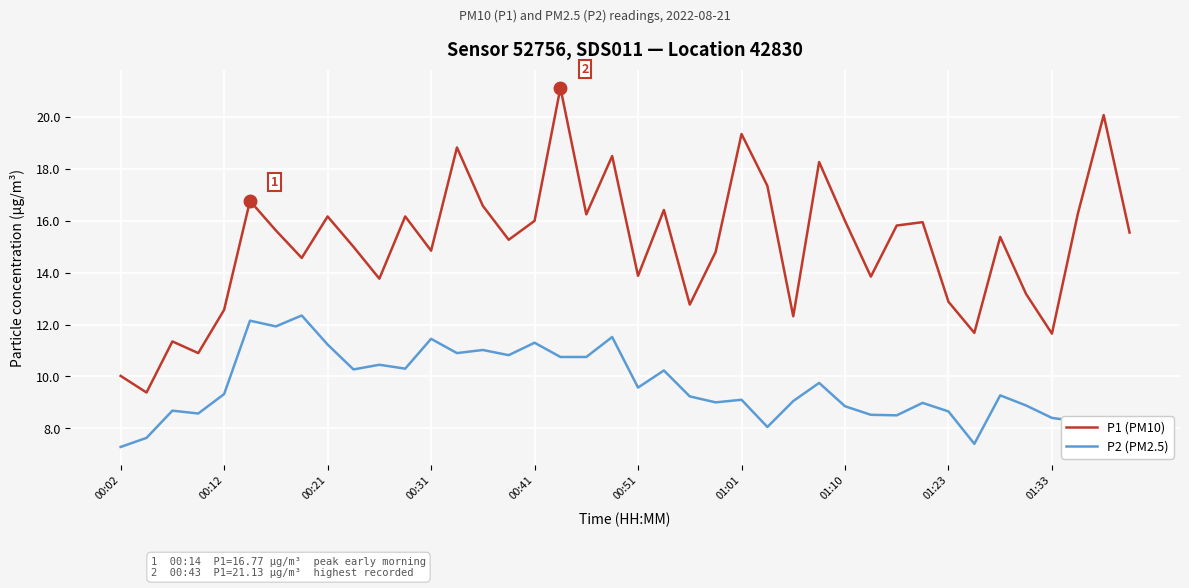

What are all the series names shown in the legend?

P1 (PM10), P2 (PM2.5)